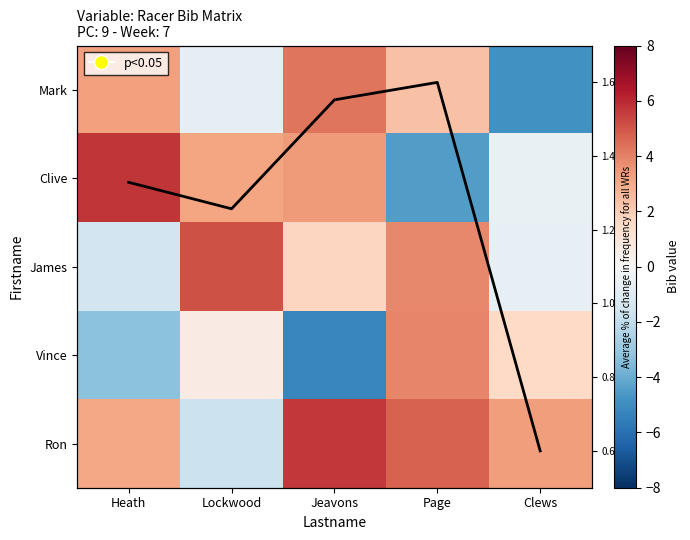

What is the difference between the Vince values at Clews and Page?

2.4